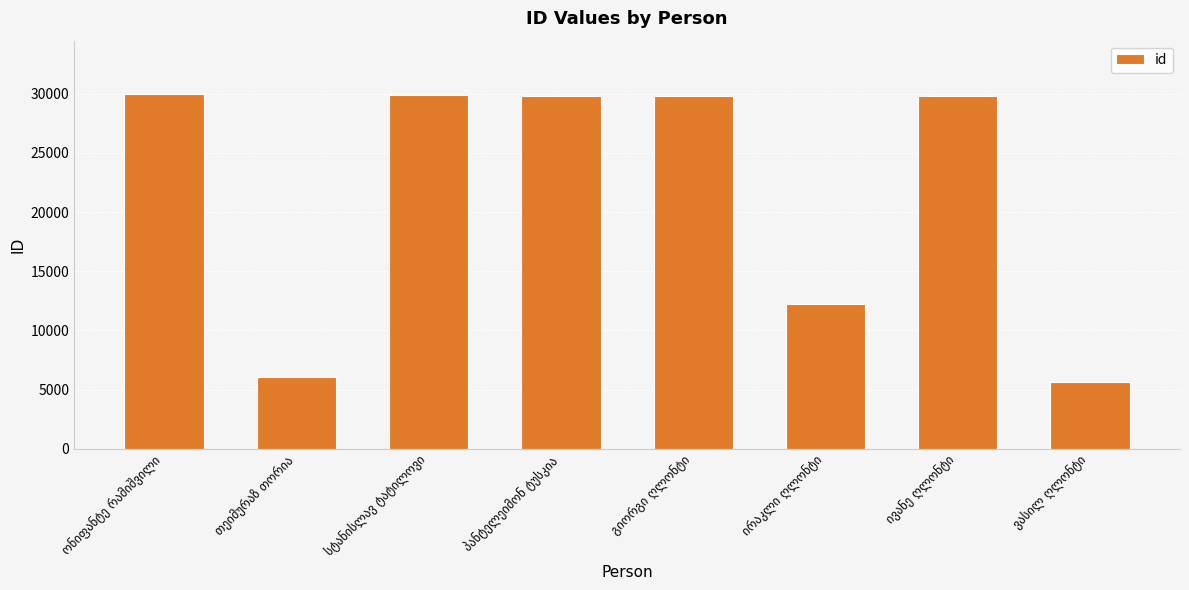

What is the sum of all values?

173303